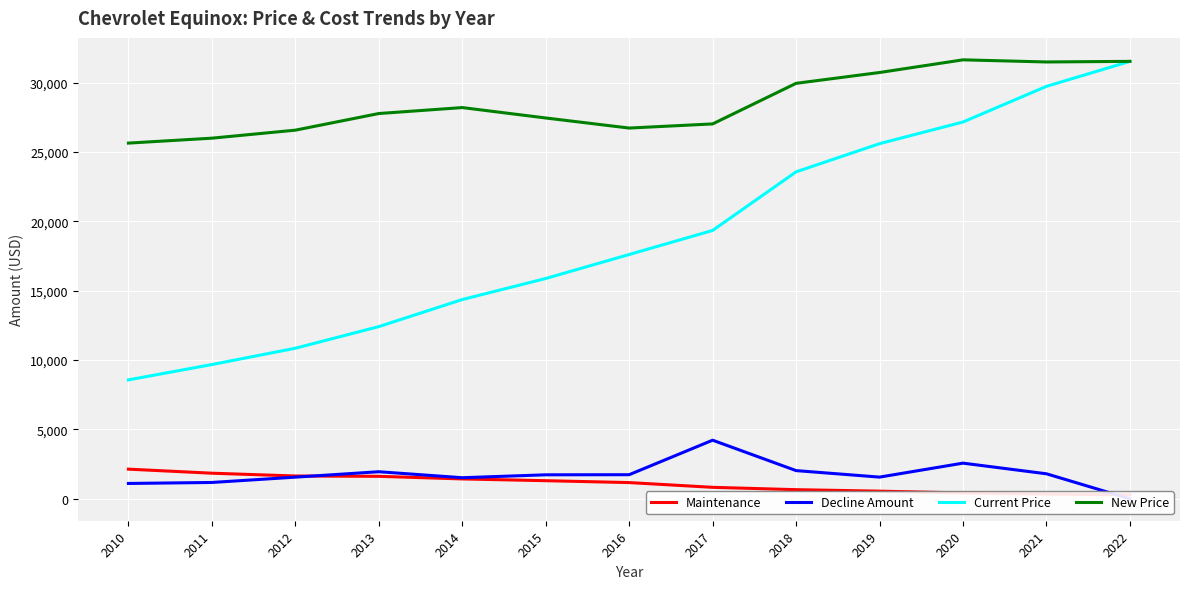

List the labels in order of Decline Amount value, largest first.

2017, 2020, 2018, 2013, 2021, 2016, 2015, 2019, 2012, 2014, 2011, 2010, 2022